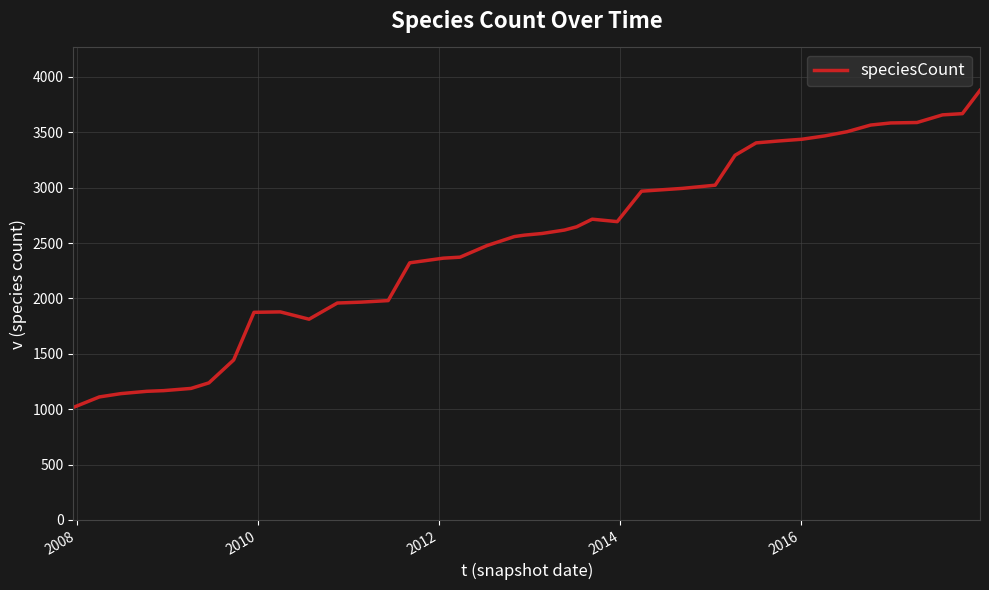

What is the difference between the maximum and minimum values?

2862